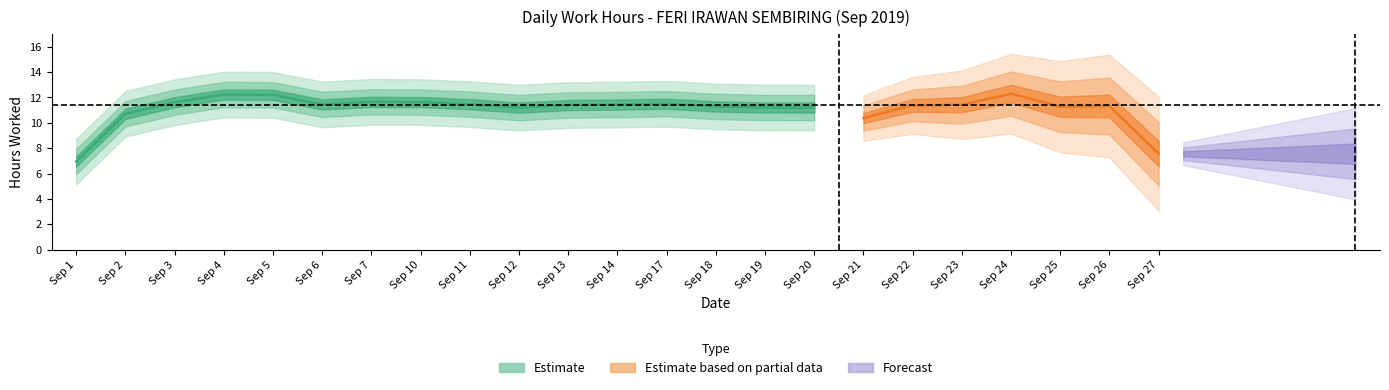

What is the difference between the maximum and minimum values?

14.2